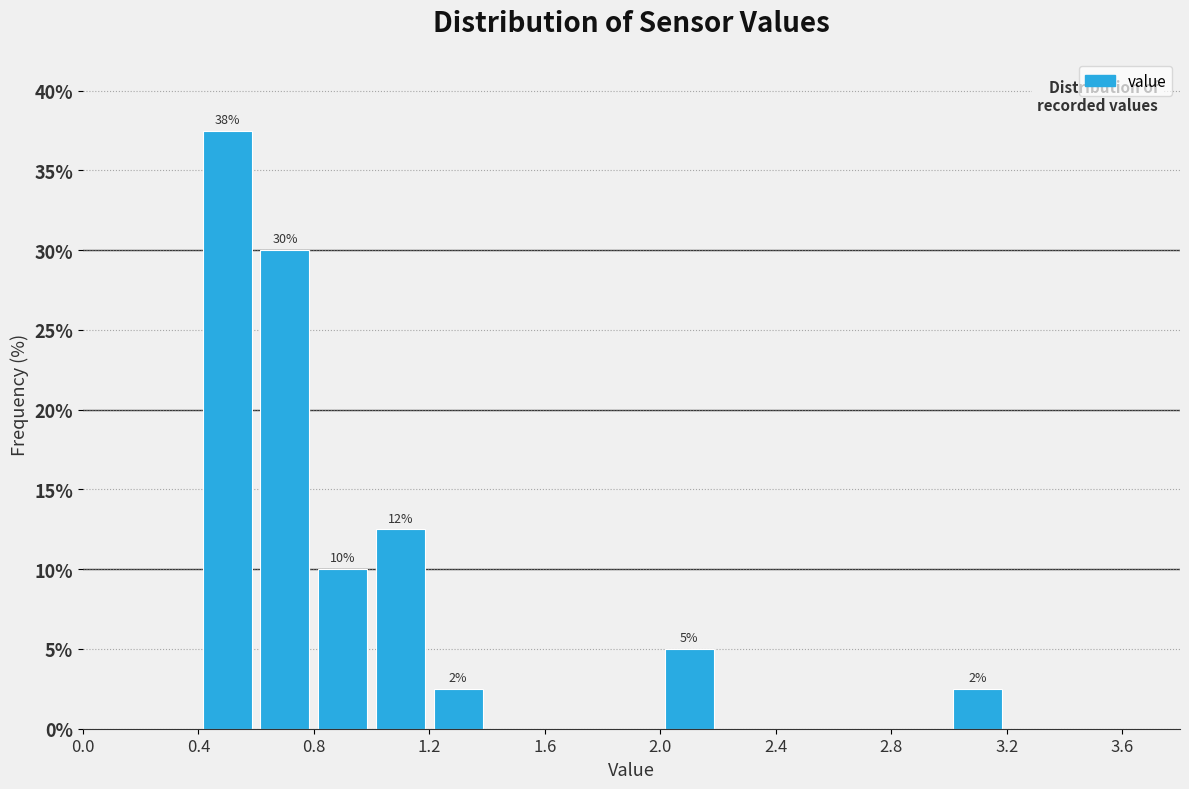

Over which range of the x-axis is the bar tallest?

0.4 to 0.6